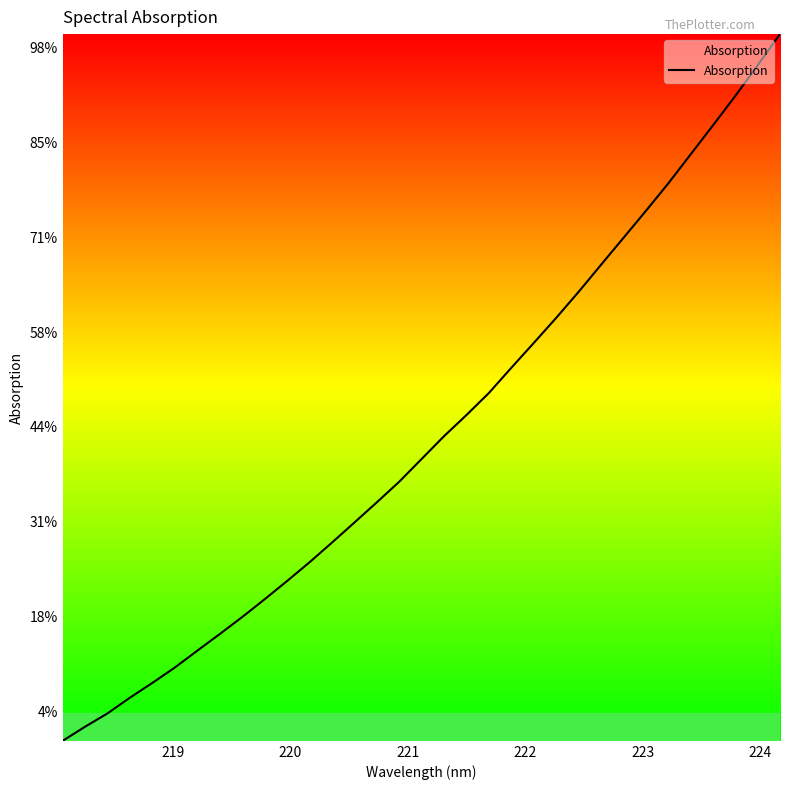

Does the chart display data point markers on the line(s)?

No